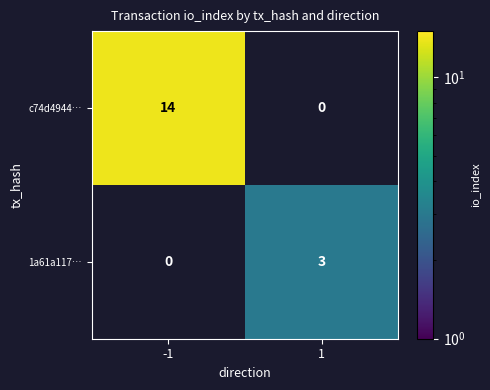

Reading left to right, extract all data points from this chart.

c74d4944…: -1=14	1=0
1a61a117…: -1=0	1=3